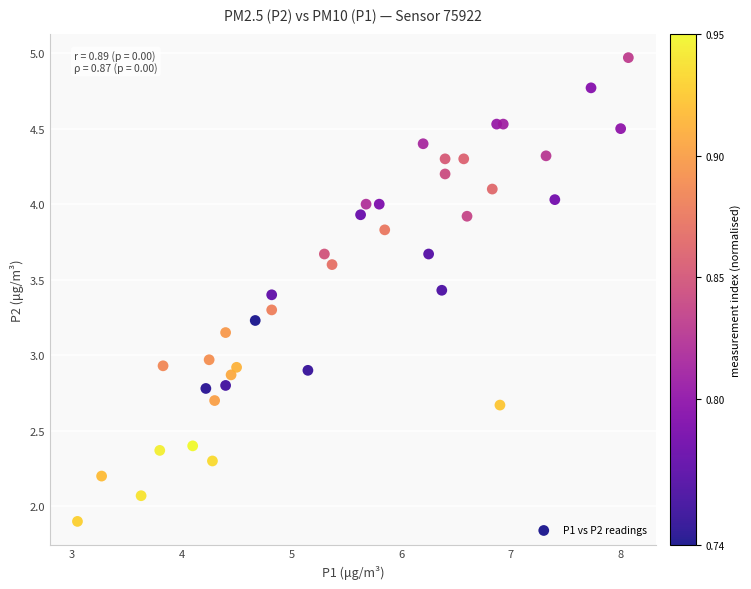

What is the range of X values (max minus min)?

5.0